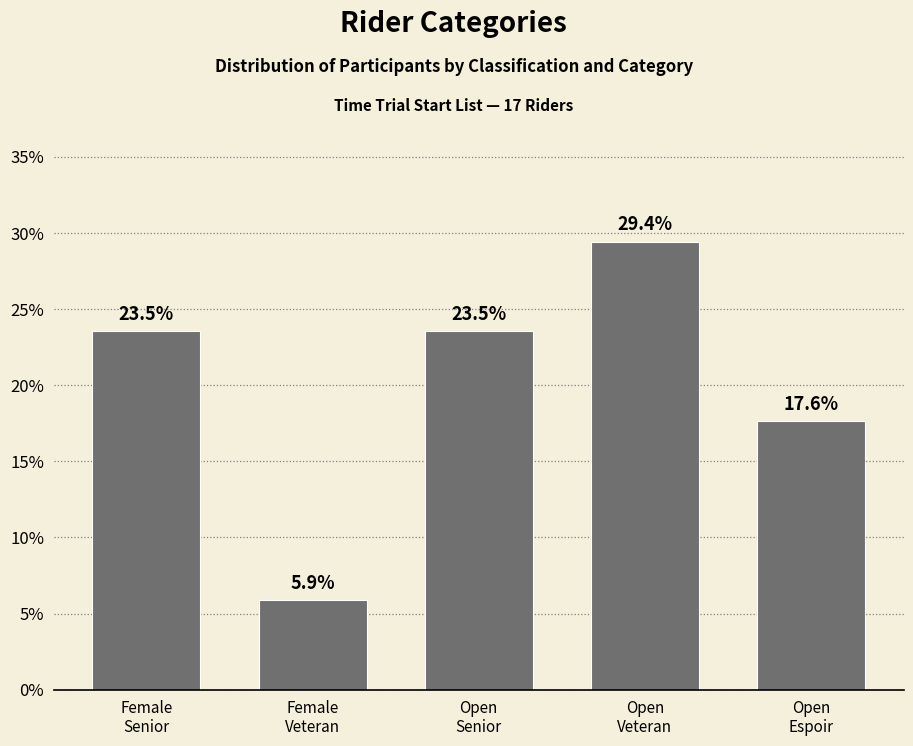

What is the difference between the second highest and minimum values?

17.6